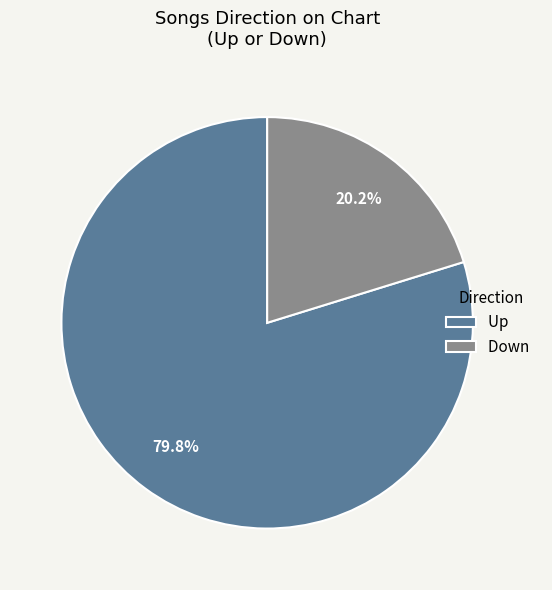

Count the number of slices in the pie.

2